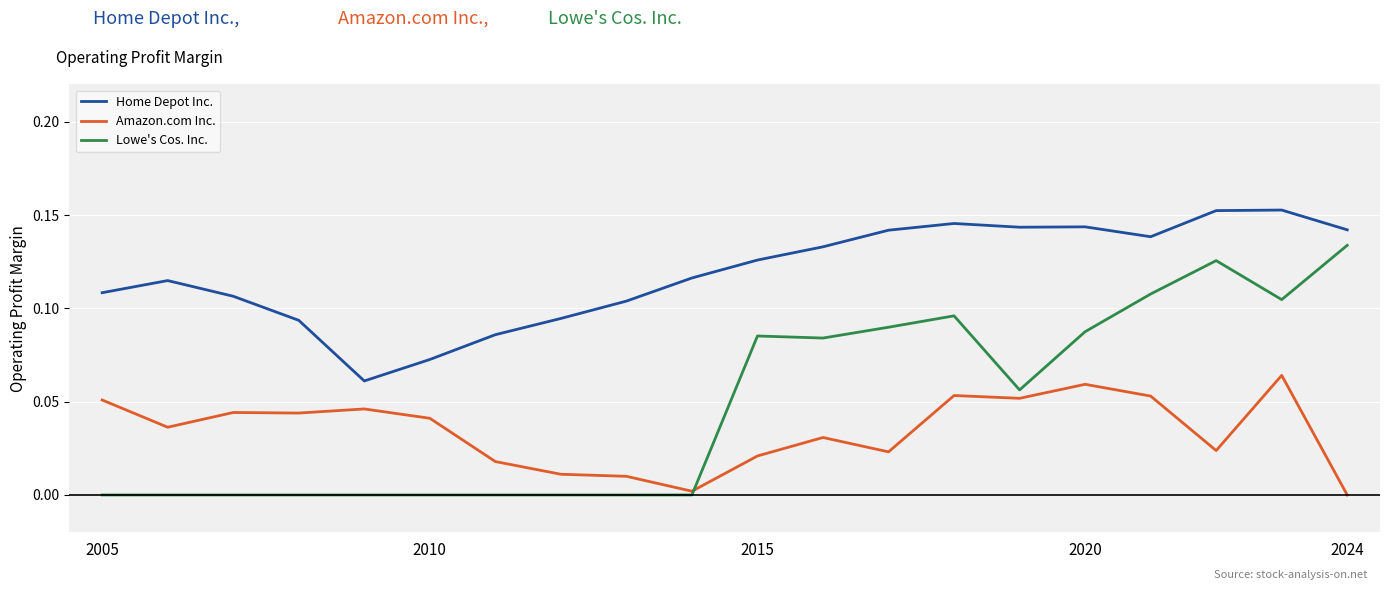

Which series has the largest total across all categories?

Home Depot Inc.